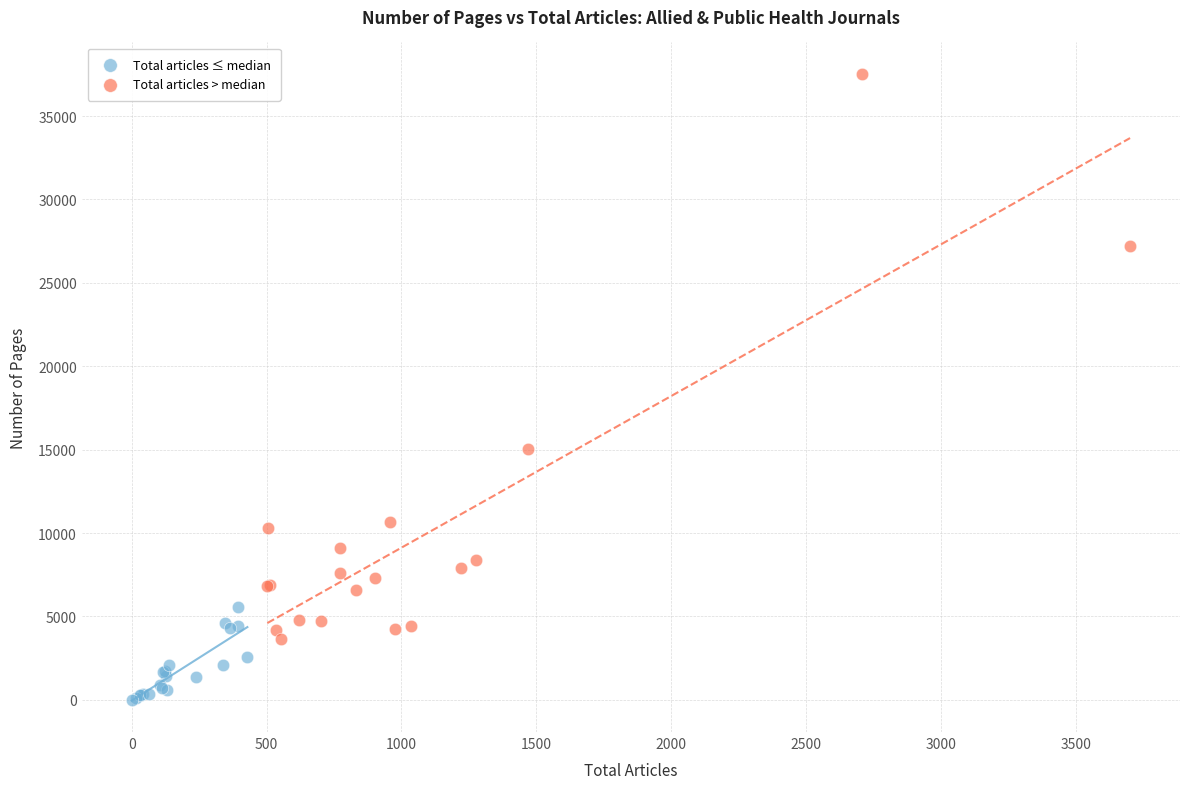

Which series contains the highest Y value?

Total articles > median